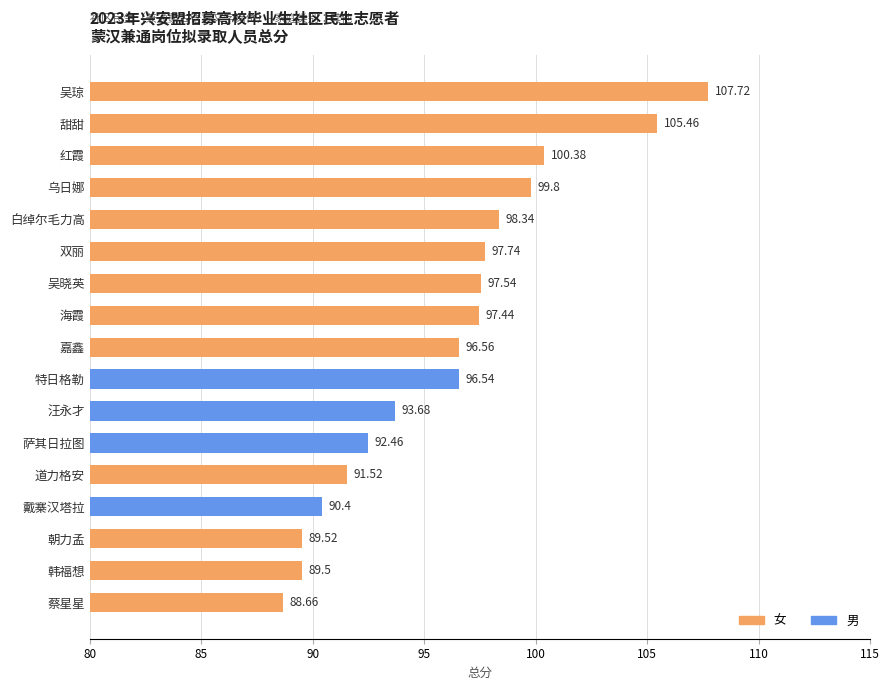

What is the difference between the second highest and second lowest values?

16.0